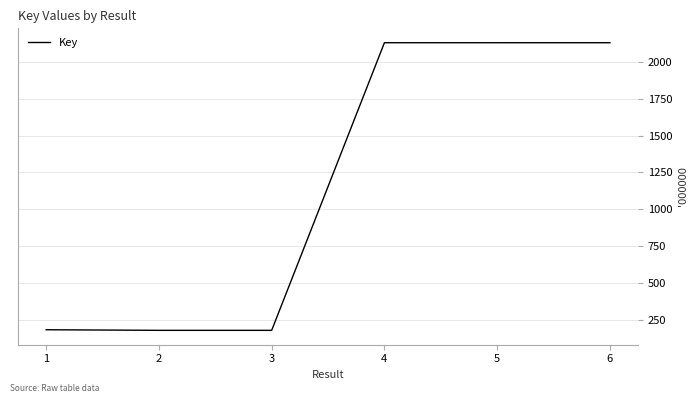

Is it true that the value at 6 is 476.8?

False